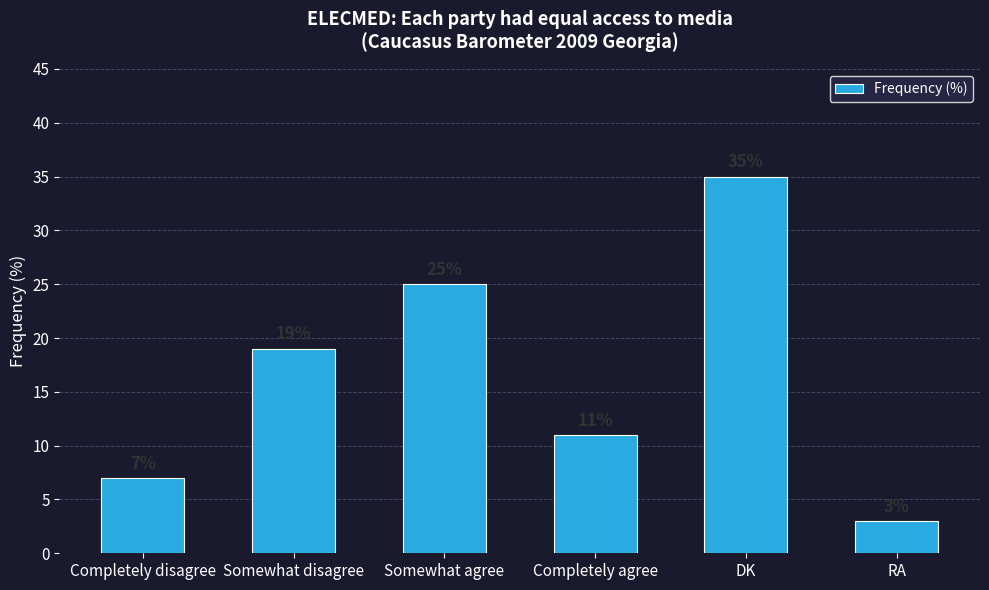

What is the ratio of the value at RA to the value at Completely disagree?

0.4